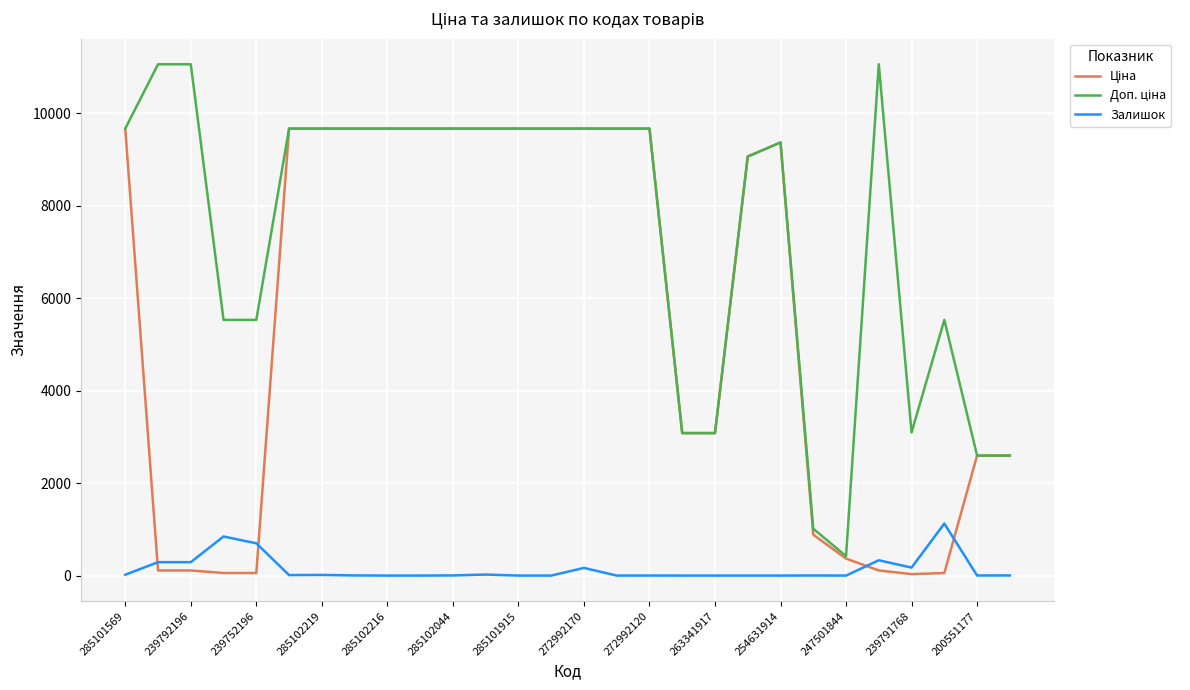

At which category is the sum across all series the highest?

272992170